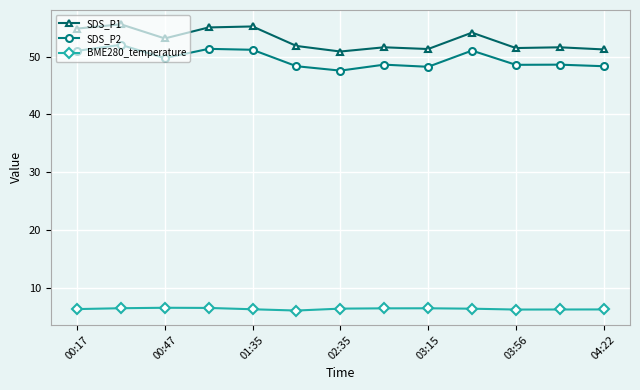

What is the sum of all BME280_temperature values?

83.3